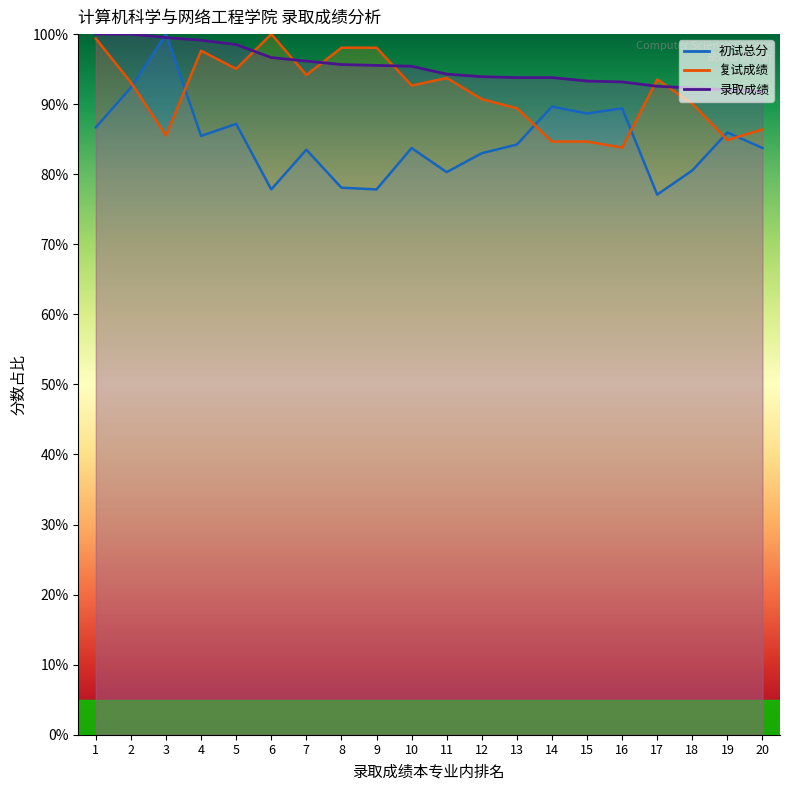

How many data points in 初试总分 are above 84?

10